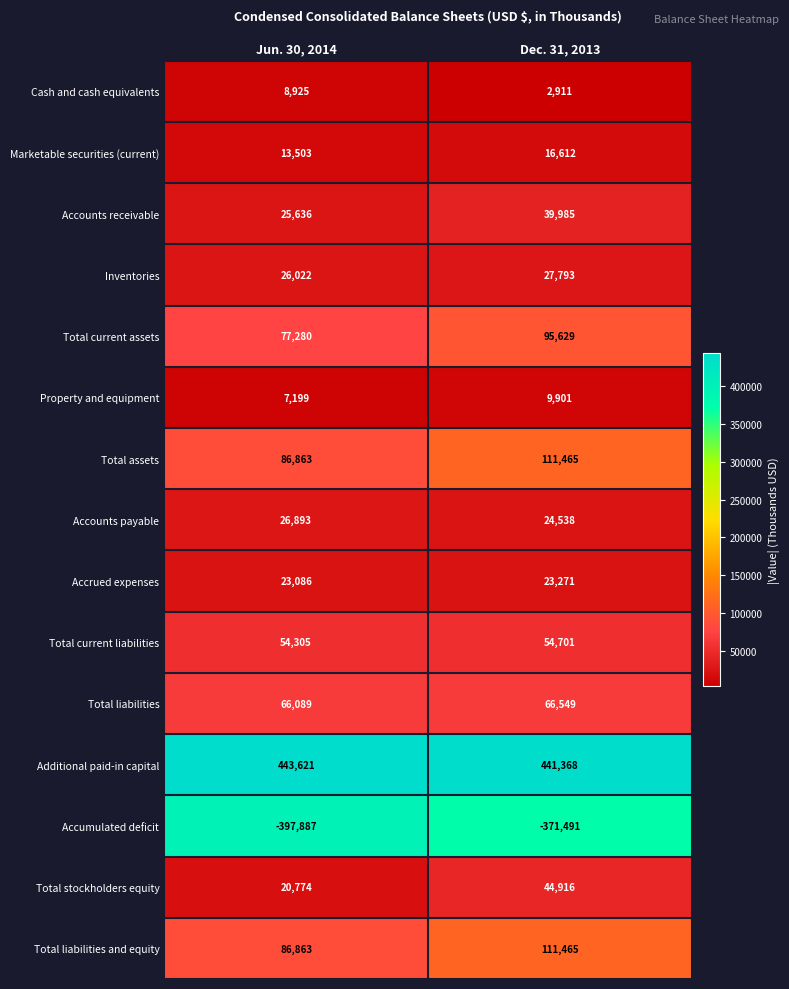

Is it true that Inventories equals 37456 at Dec. 31, 2013?

False